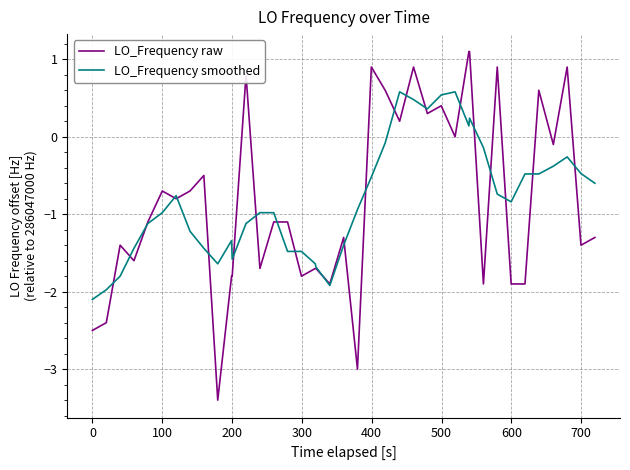

Which series has the widest spread of values?

LO_Frequency raw